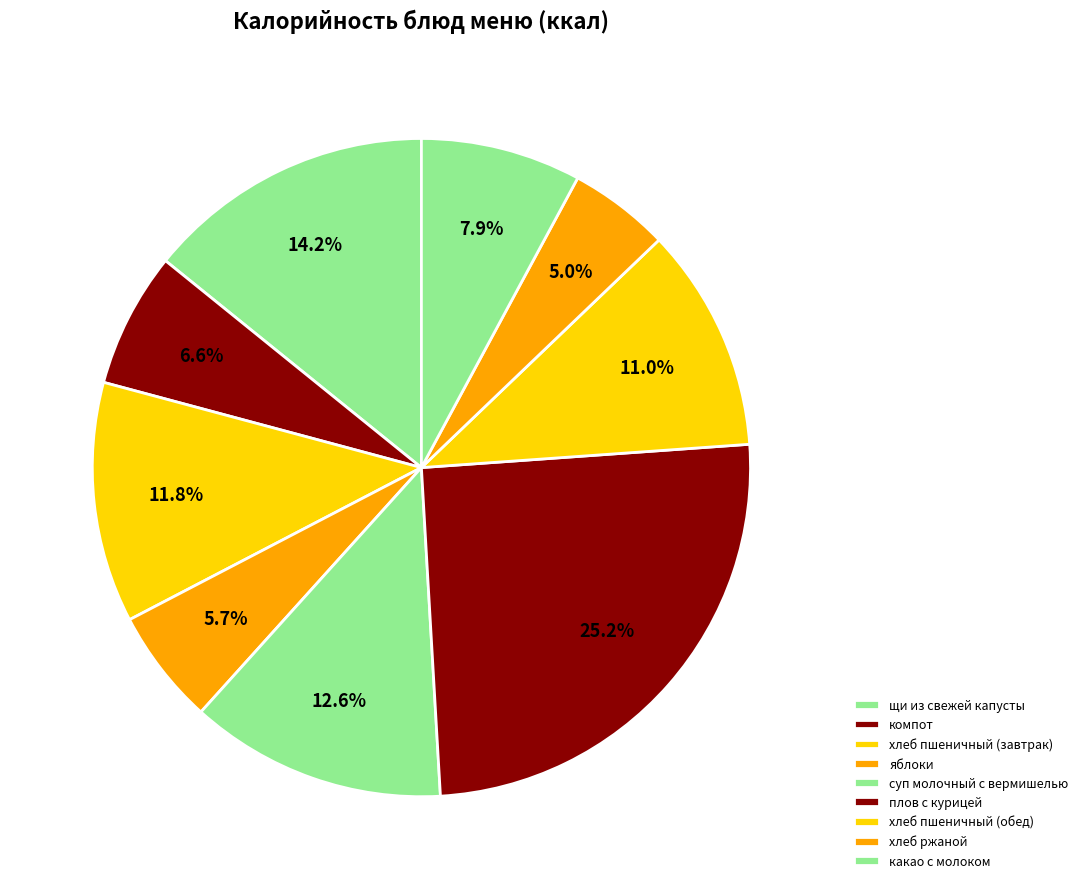

Is the sum of хлеб пшеничный (завтрак) and компот greater than half?

No